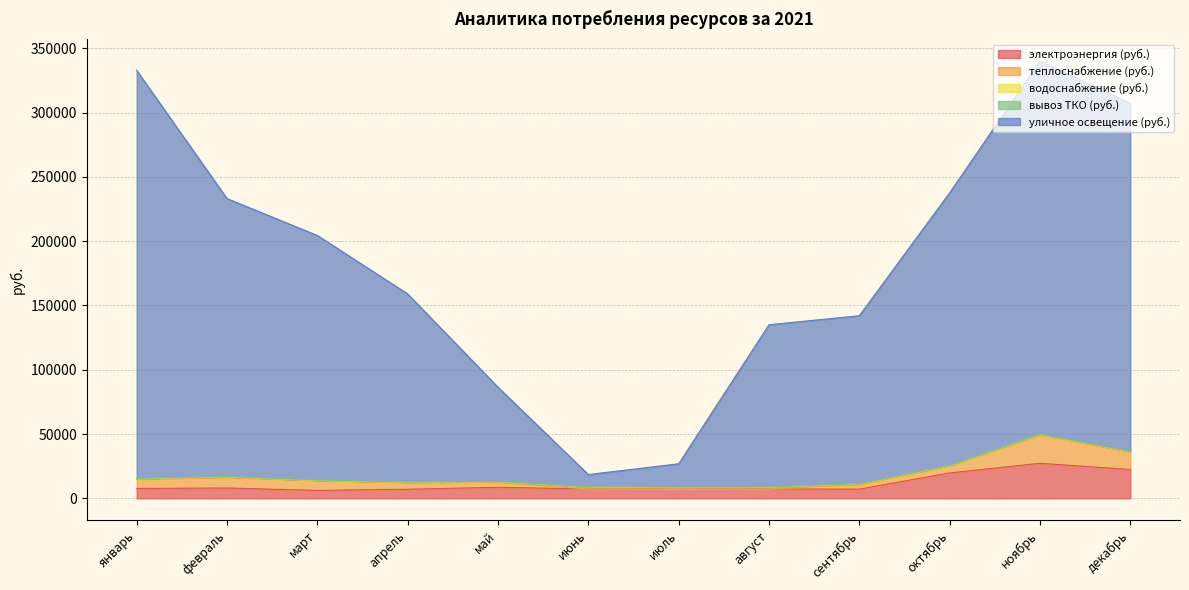

Where does the уличное освещение (руб.) series first go above 190240?

январь